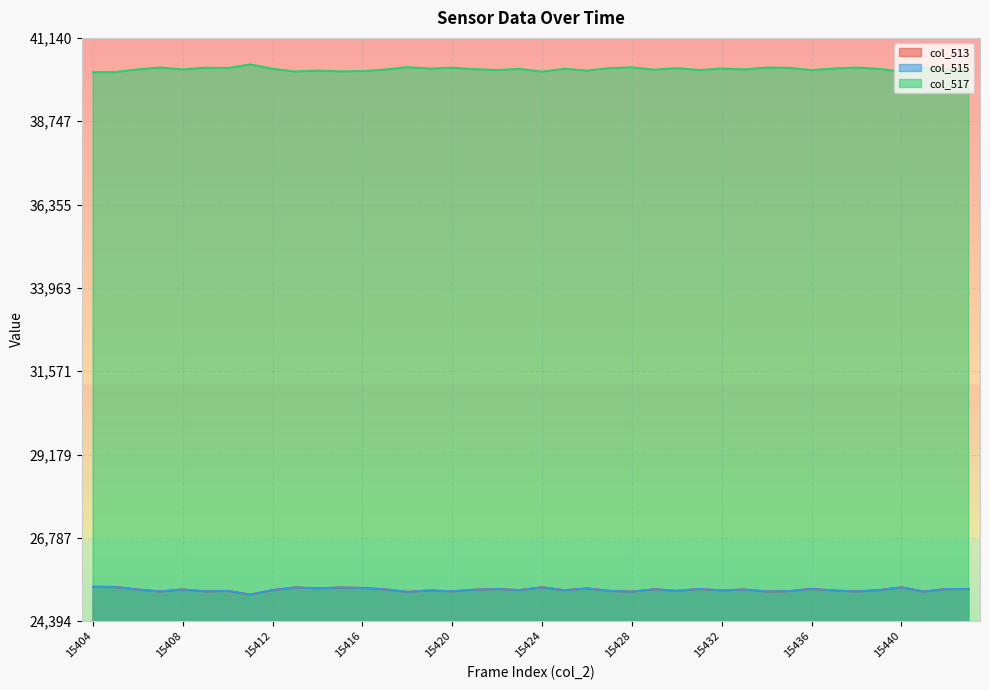

Is it true that col_515 equals 38035 at 15436?

False